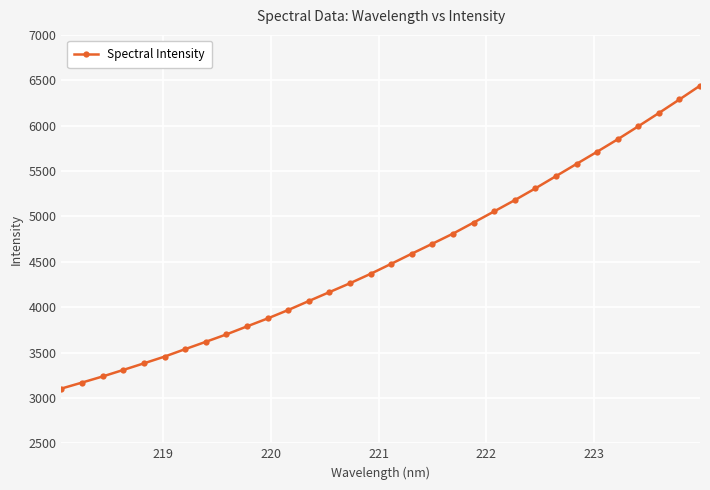

What is the value of the 25th point from the left?

5443.5